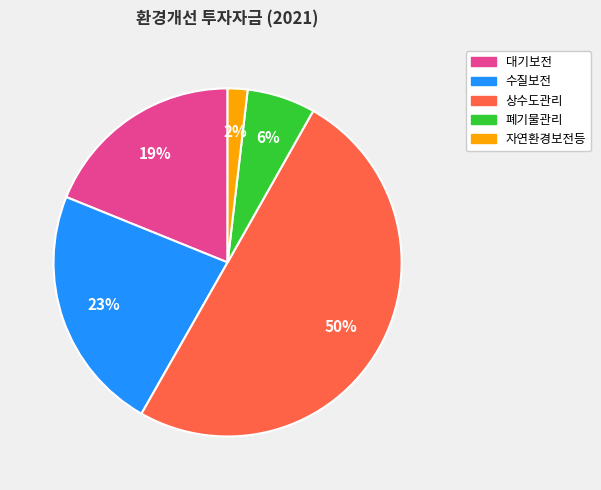

Which has a higher value, 상수도관리 or 대기보전?

상수도관리